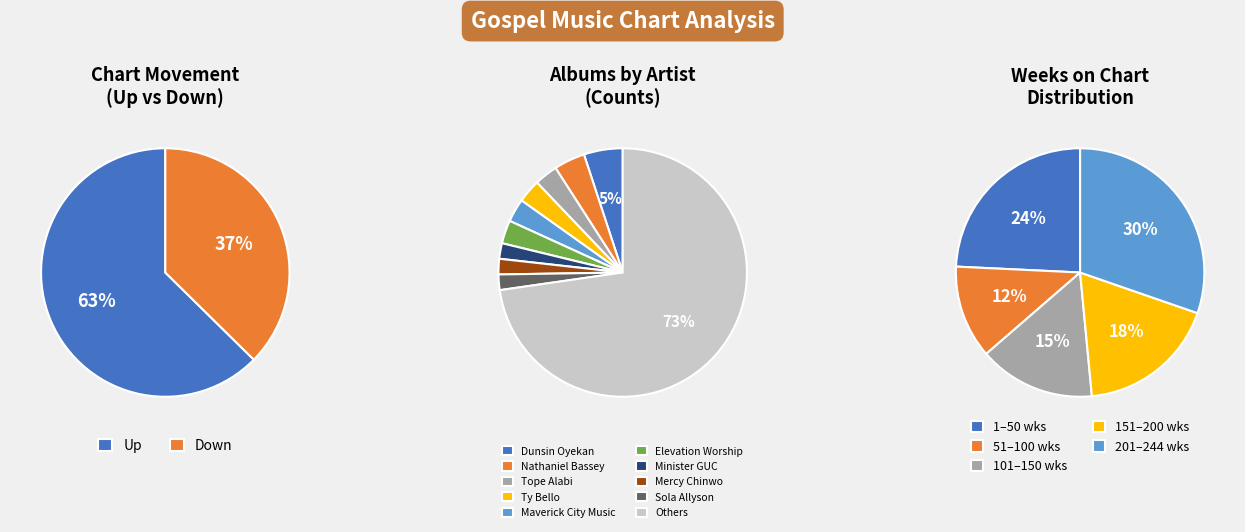

Is the sum of up and down greater than half?

Yes